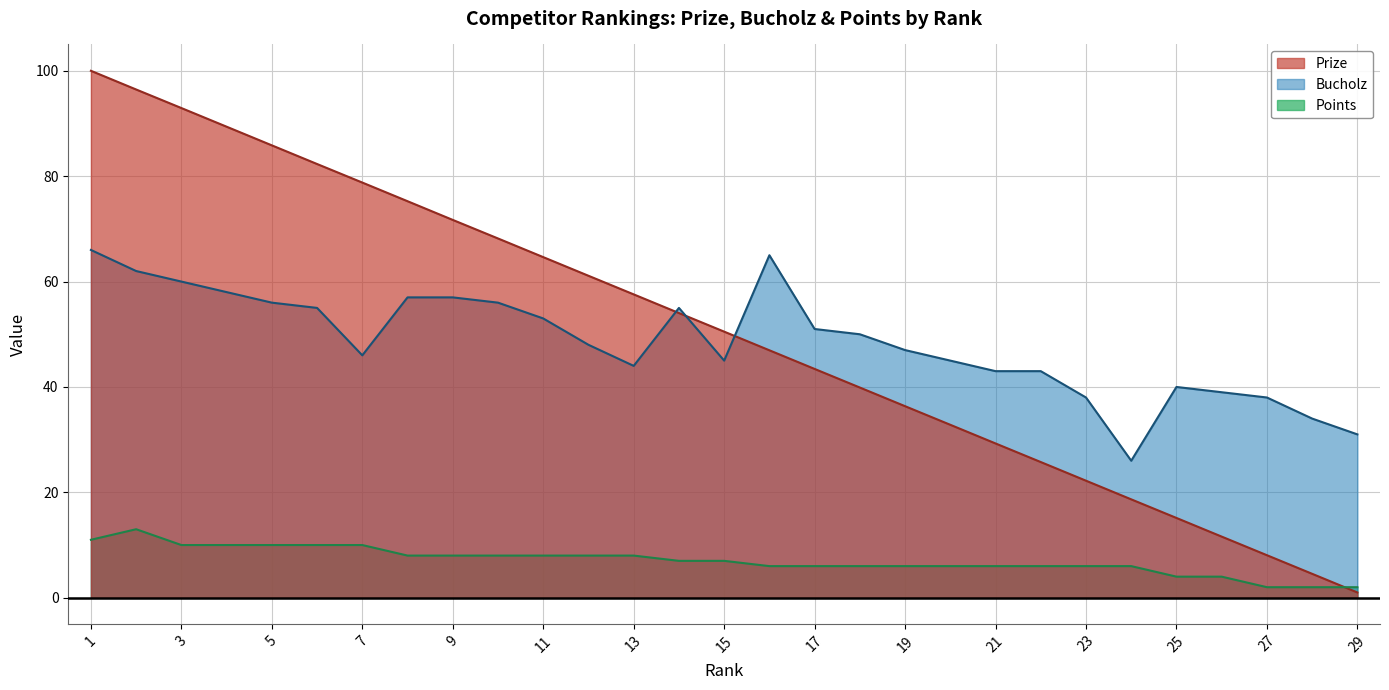

Where do Bucholz and Prize first cross each other?

13 and 14